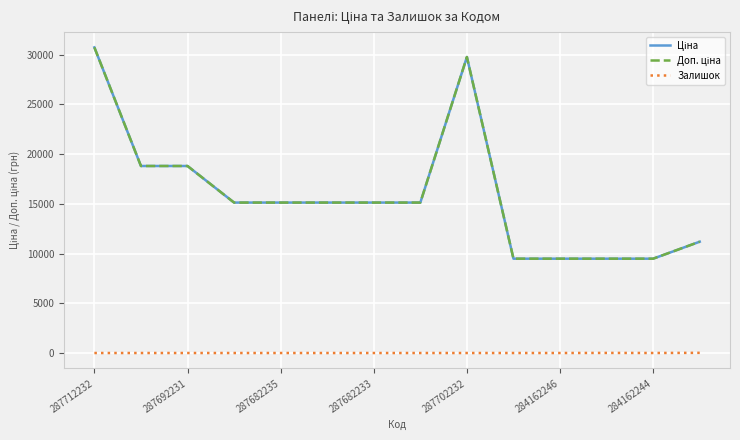

What is the sum of all Ціна values?

222766.4